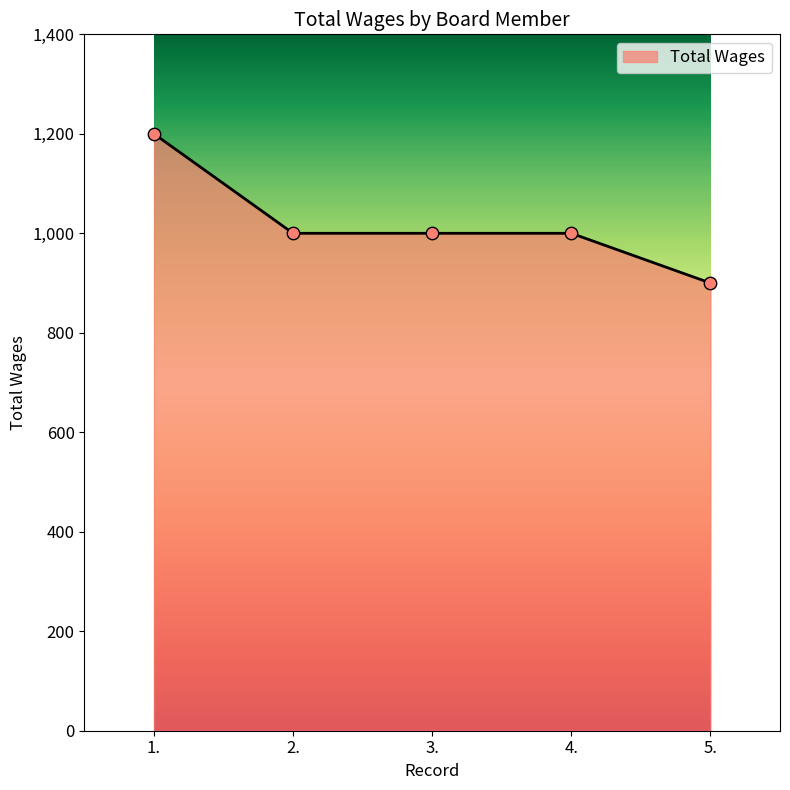

Which has a higher value, 3. or 1.?

1.